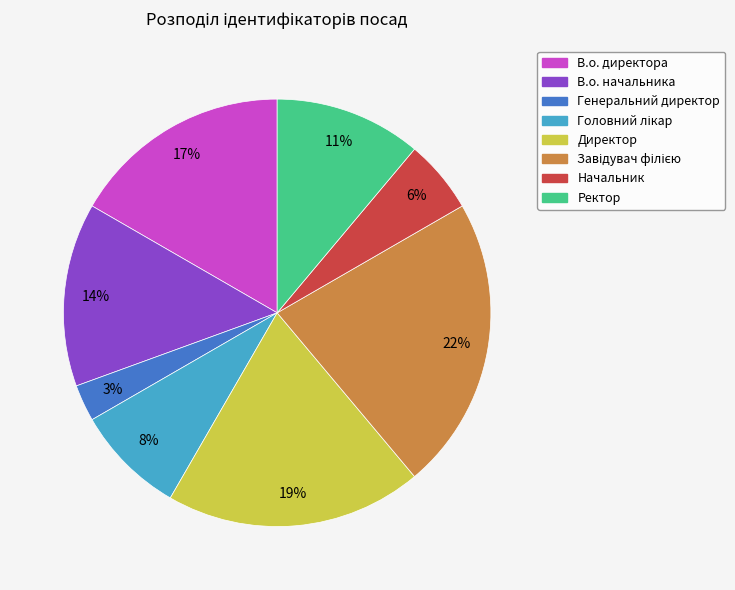

To the nearest percent, what is the combined percentage of Ректор and Начальник?

17%